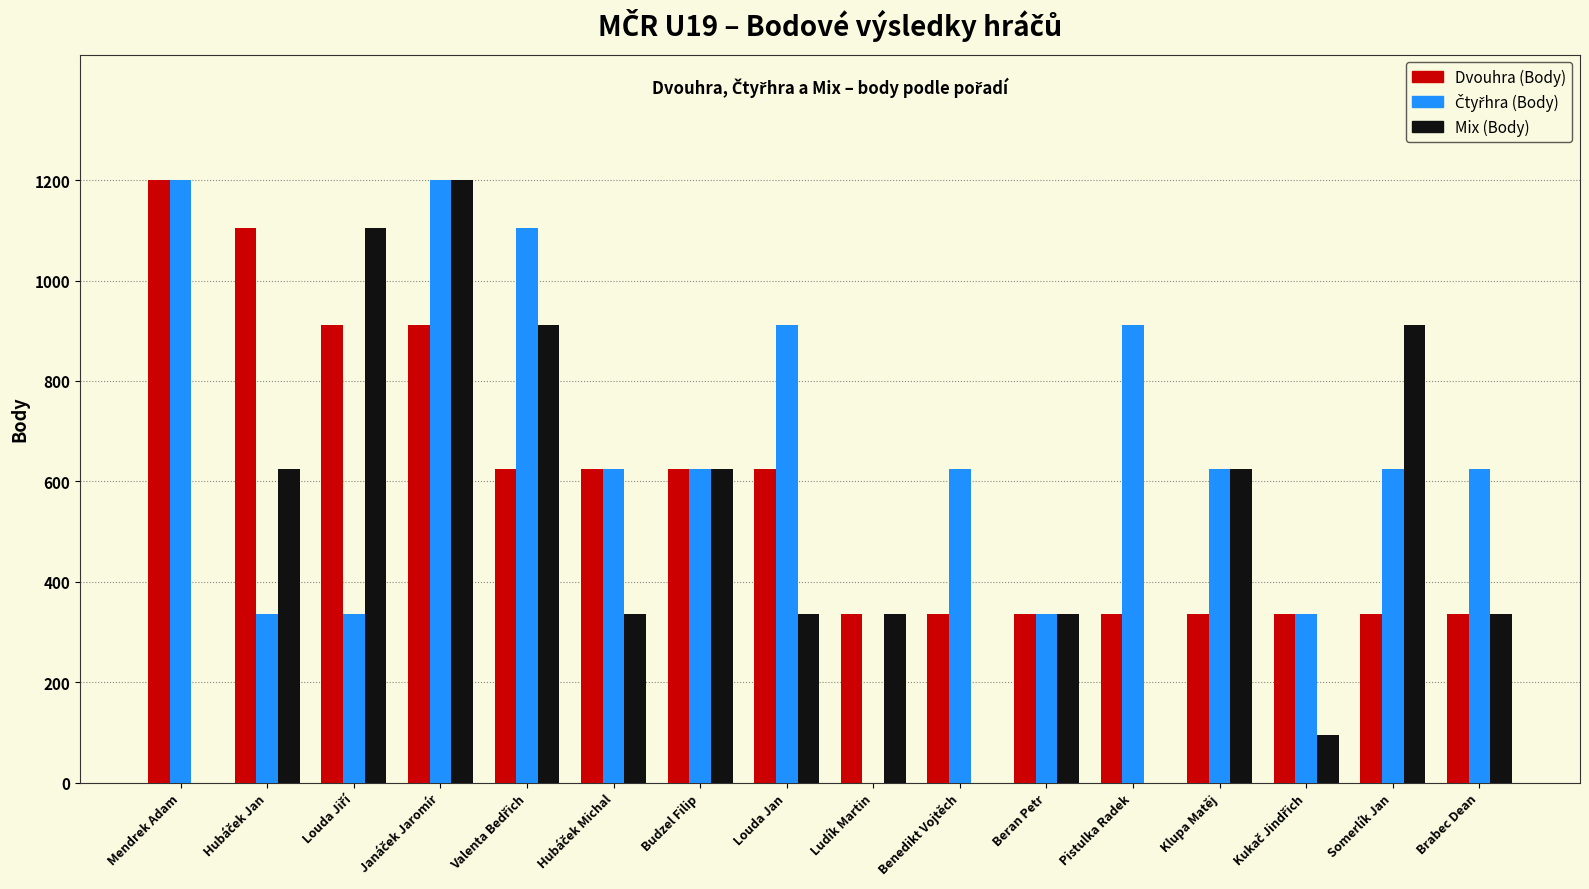

Between Klupa Matěj and Brabec Dean, which series saw the biggest shift?

Mix (Body)